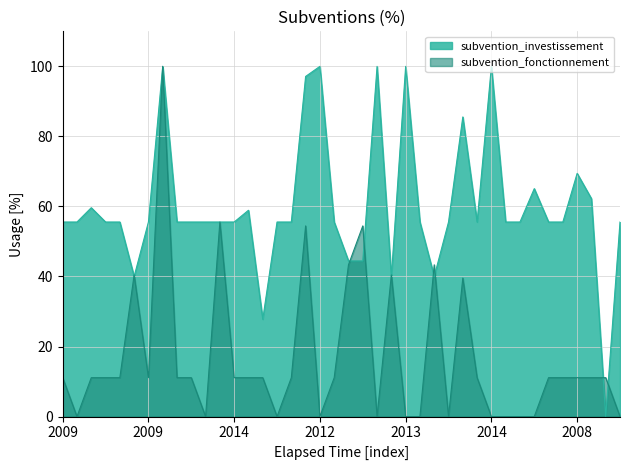

What is the total value across all series at 2014?

200.0